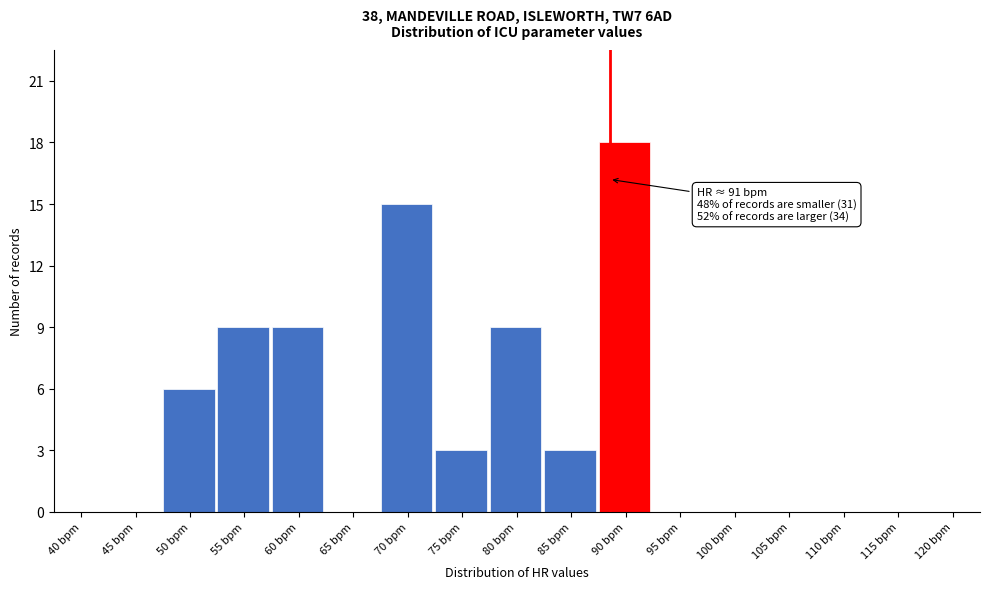

Reading left to right, what are all the values shown in this chart?

40 bpm=0	45 bpm=0	50 bpm=6	55 bpm=9	60 bpm=9	65 bpm=0	70 bpm=15	75 bpm=3	80 bpm=9	85 bpm=3	90 bpm=18	95 bpm=0	100 bpm=0	105 bpm=0	110 bpm=0	115 bpm=0	120 bpm=0